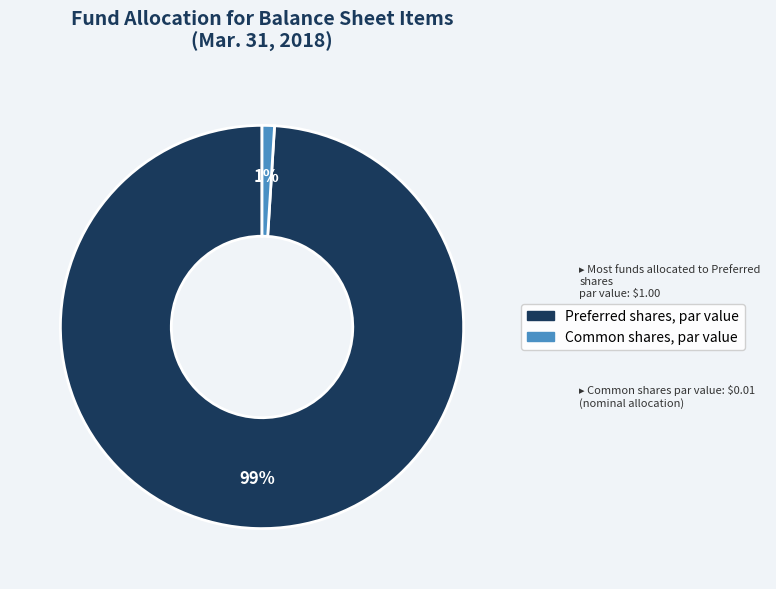

How many segments does this pie chart have?

2